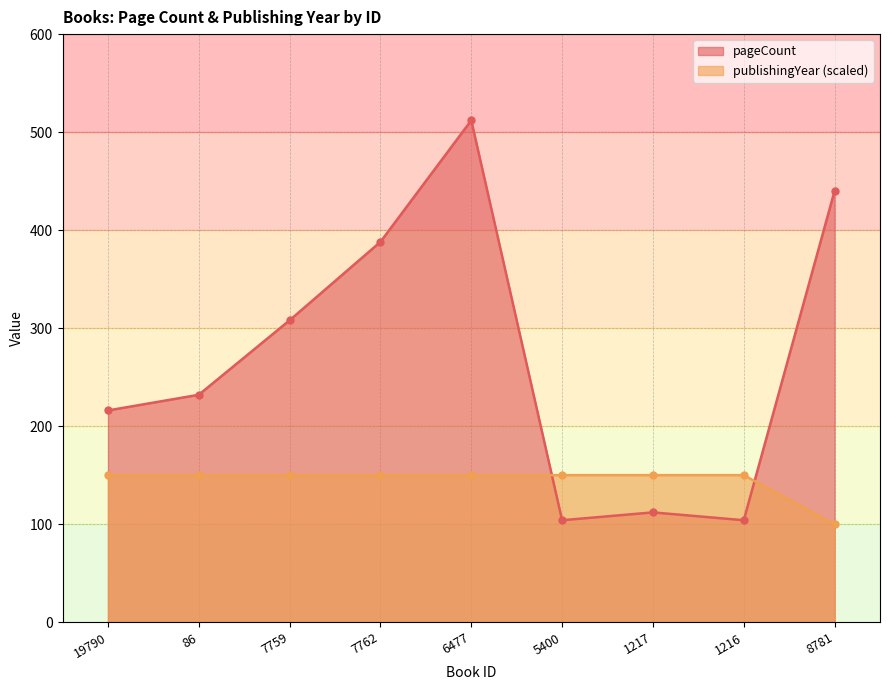

What value does the publishingYear series have at 8781?

100